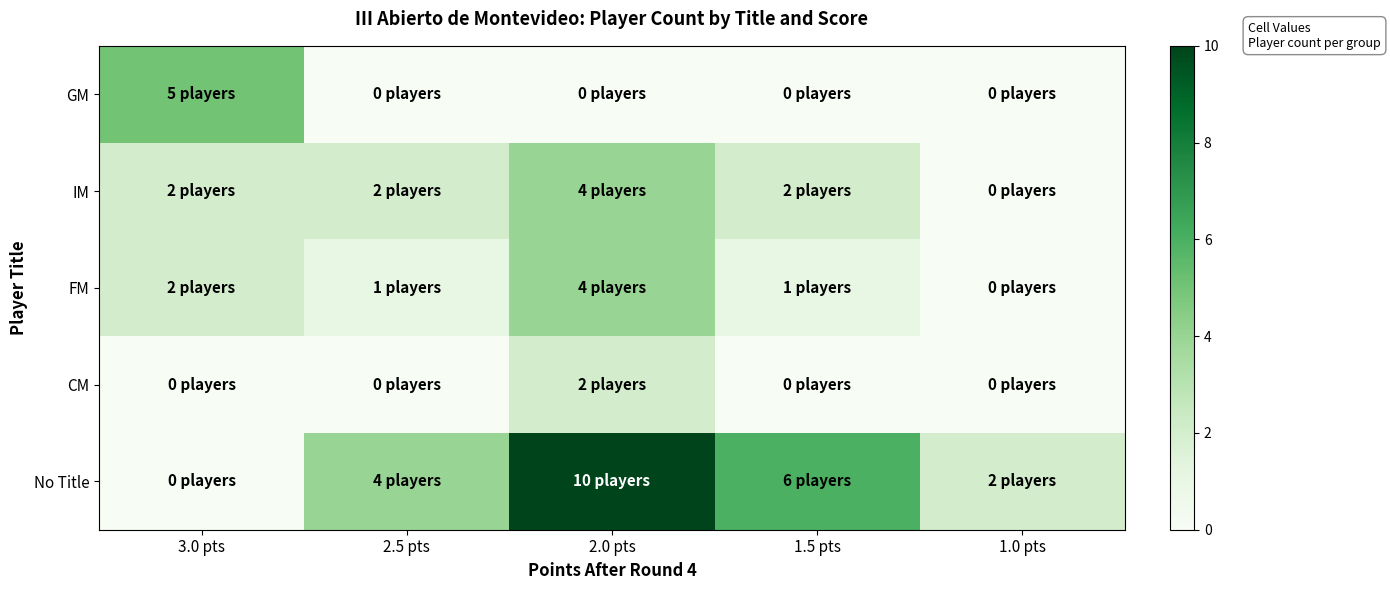

Which category has the lowest value across all series?

2.5 pts